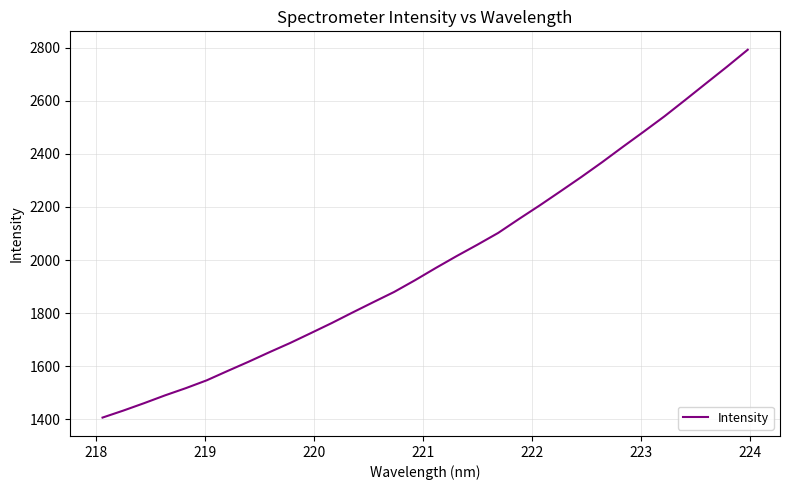

What is the difference between the maximum and minimum values?

1387.6